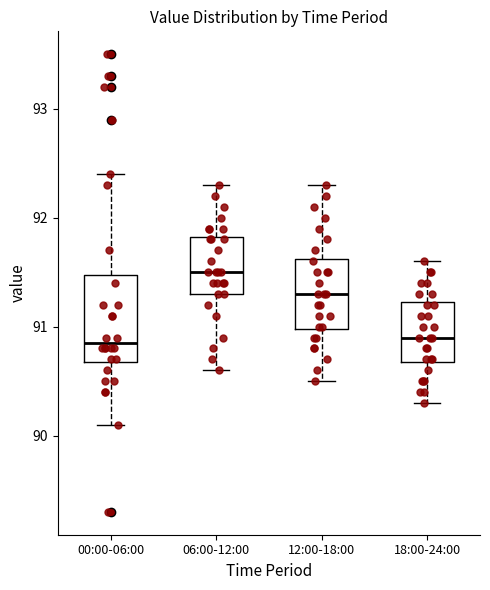

Which box's median line is the highest?

06:00-12:00